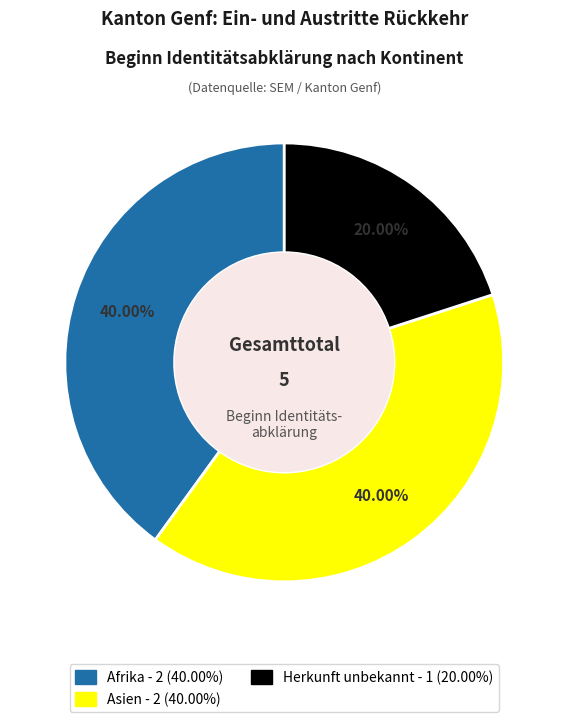

Does any single category account for the majority?

No